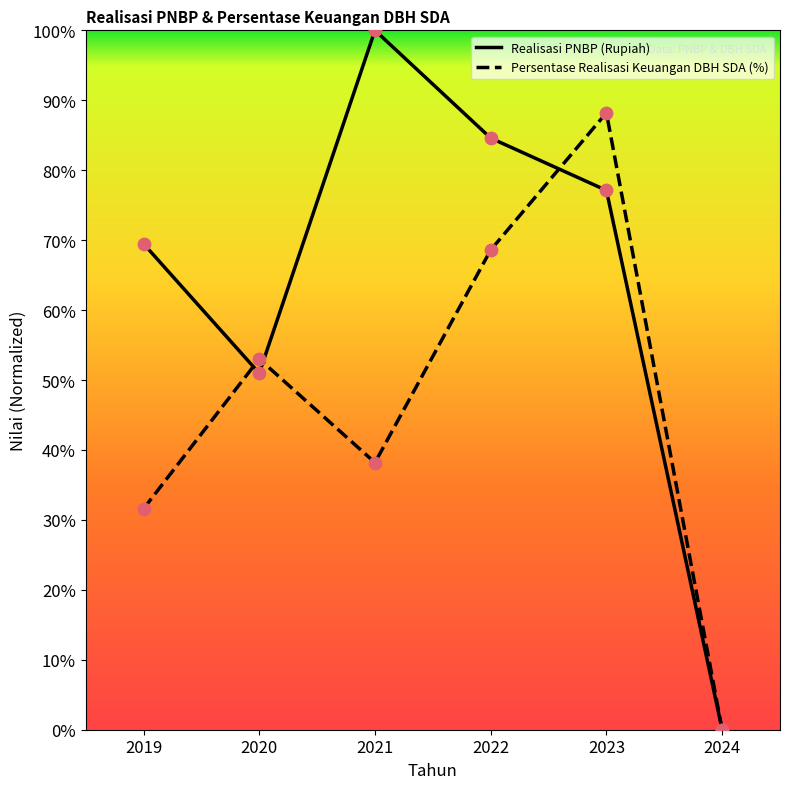

At how many categories does at least one series exceed 0?

6